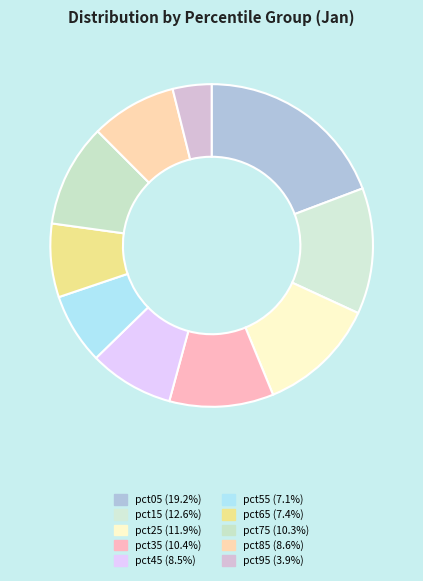

To the nearest percent, what is the difference between the largest and smallest slice percentages?

15%